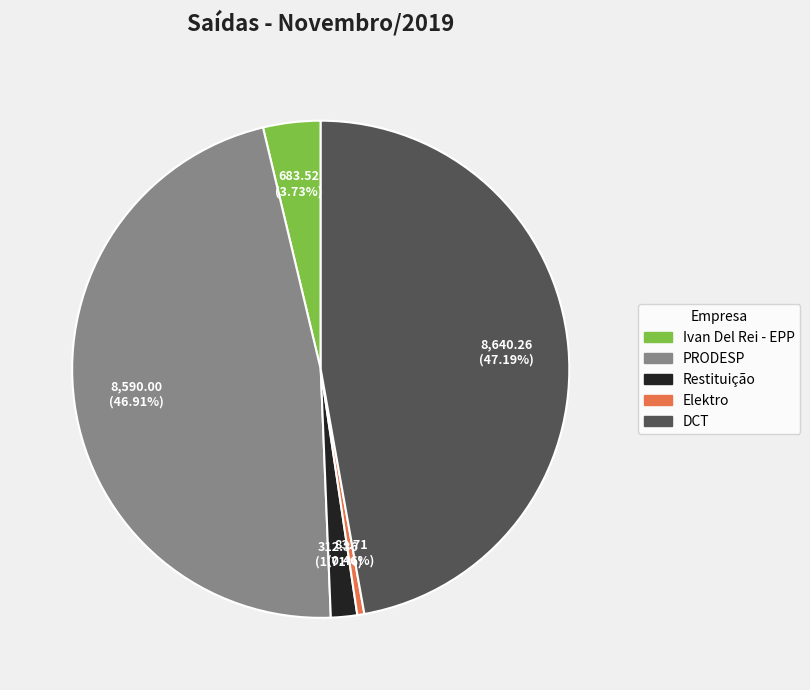

Which has a higher value, Restituição or DCT?

DCT